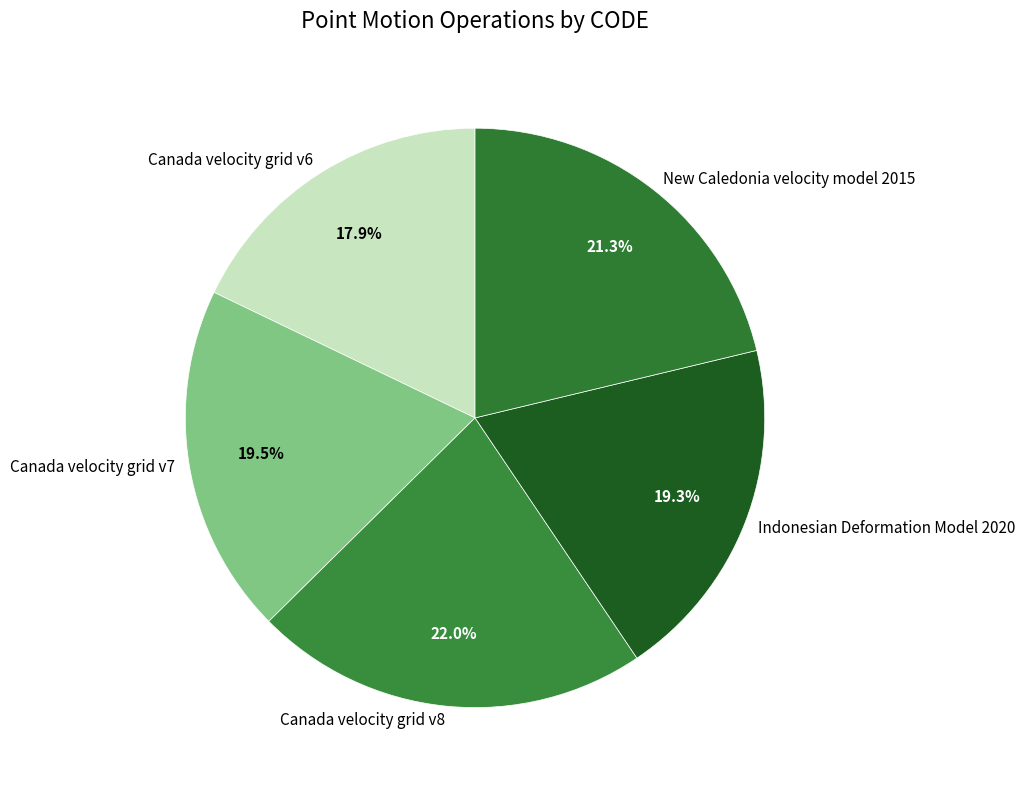

Is it true that Indonesian Deformation Model 2020 is 19% of the pie?

True